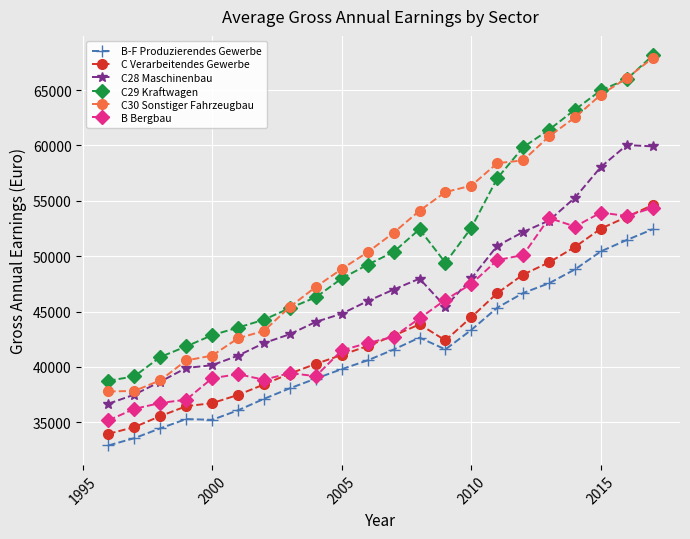

True or false: B Bergbau and C29 Kraftwagen cross at least once.

False